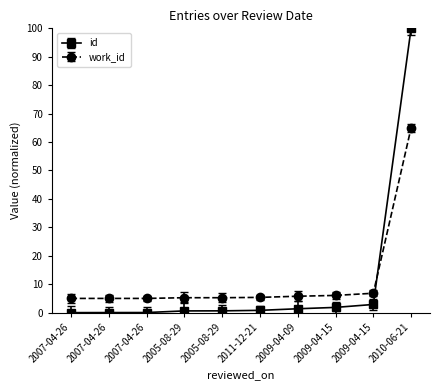

How many distinct data groups are displayed?

2